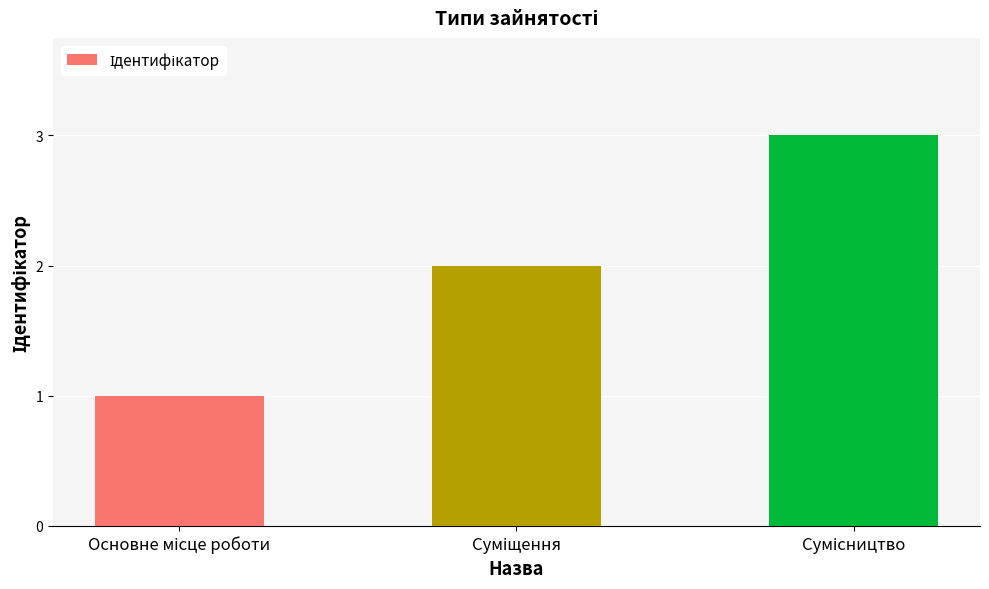

Reading left to right, list all the values displayed in this chart.

1	2	3